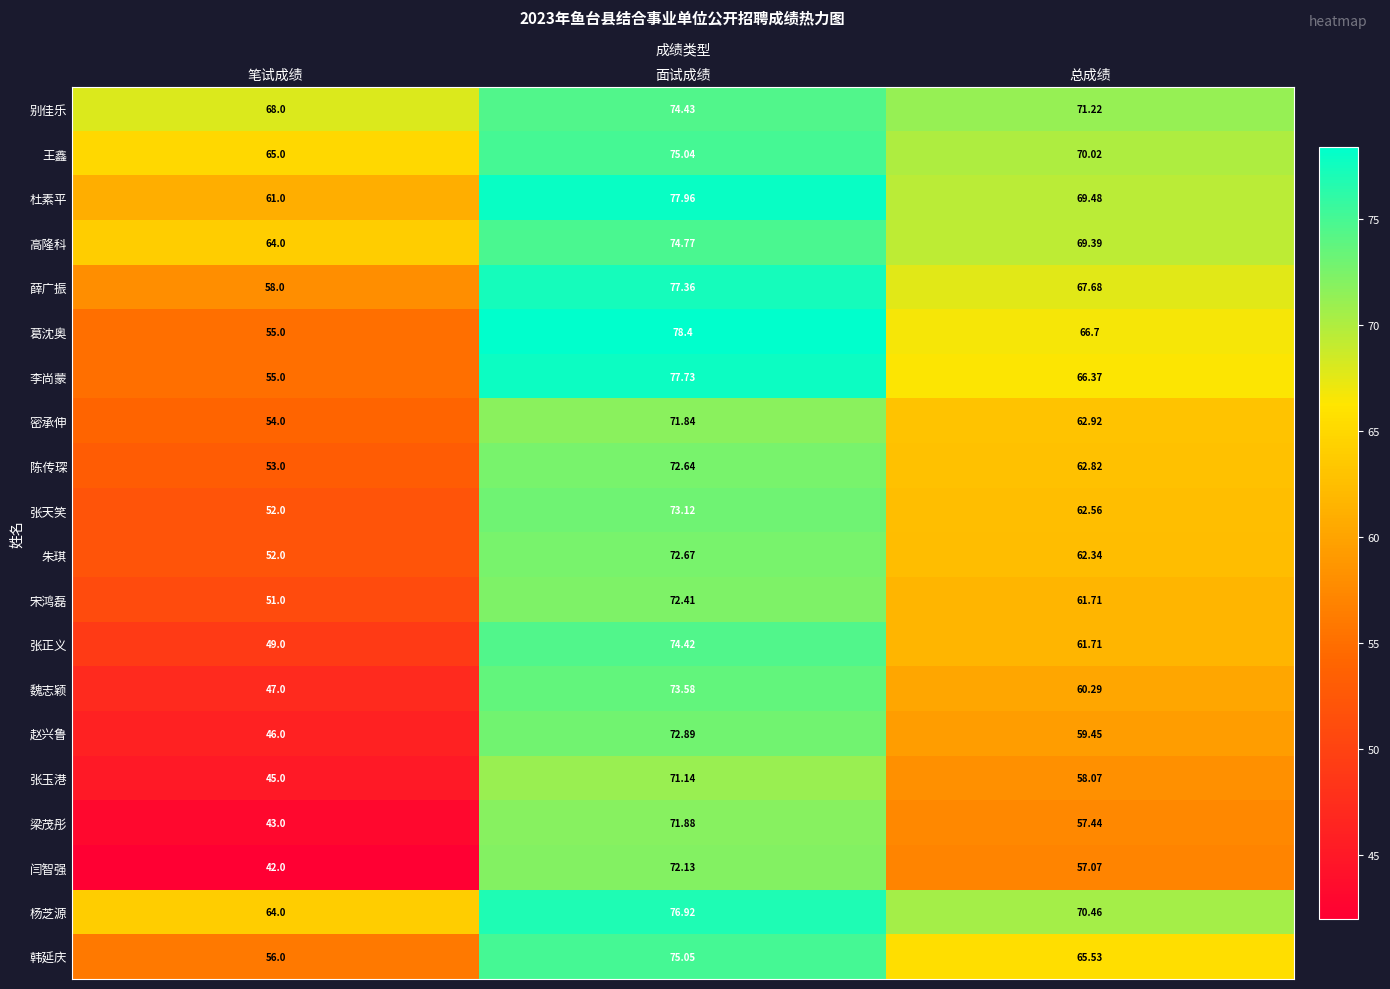

At which label is 薛广振 closest to 67?

总成绩